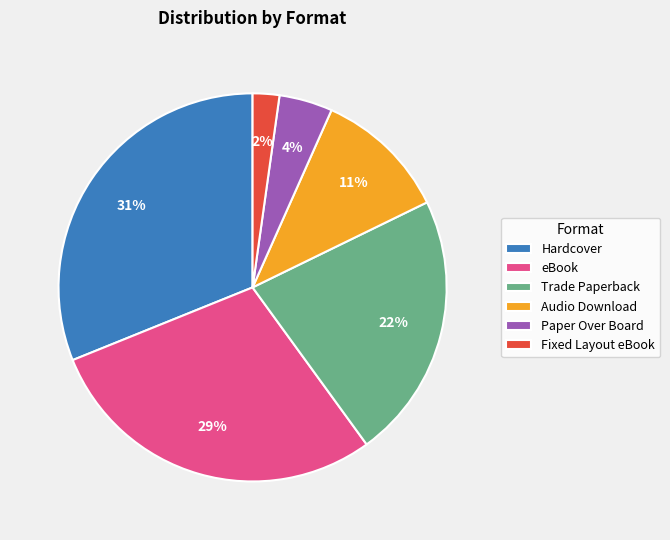

Does any single category account for the majority?

No